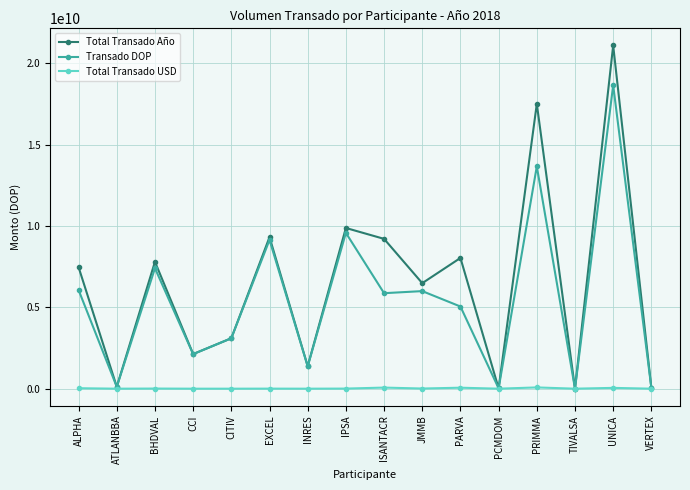

At which category does Transado DOP reach its first local valley?

ATLANBBA